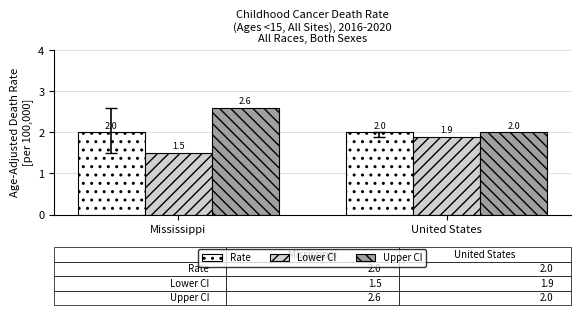

What is the highest value of the Lower CI series?

1.9